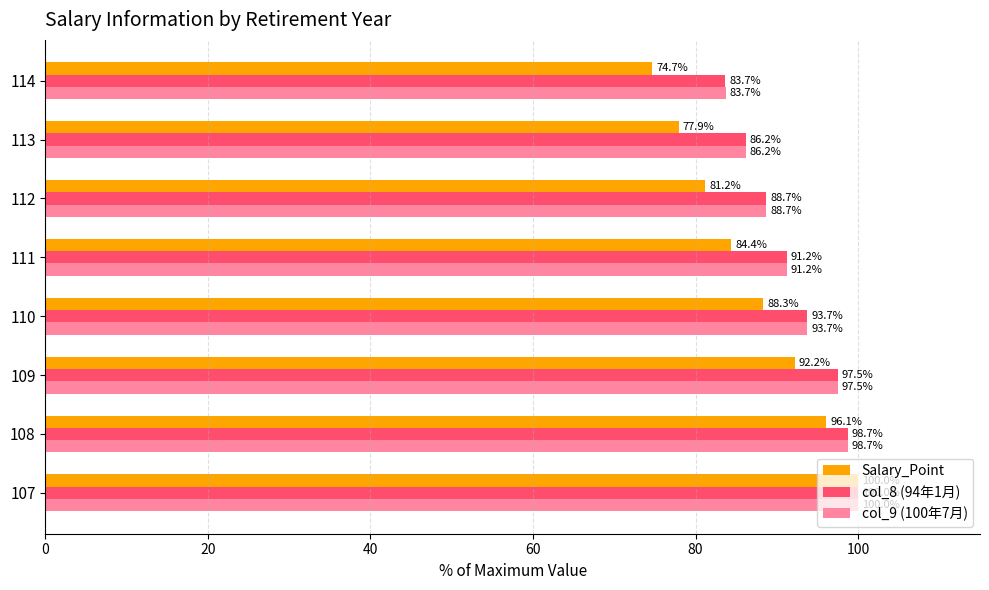

What is the sum of all Salary_Point values?

694.8